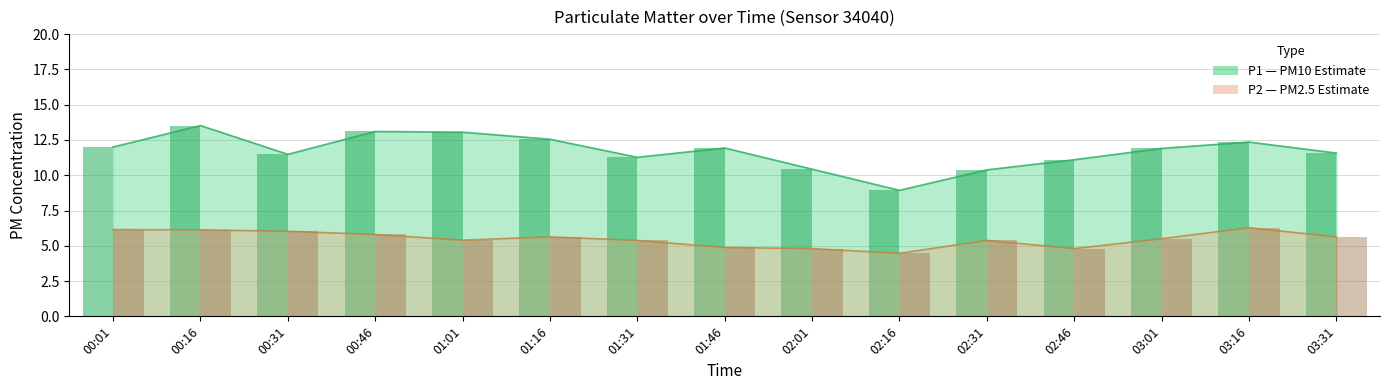

Which series changed the most between 03:01 and 03:31?

P1